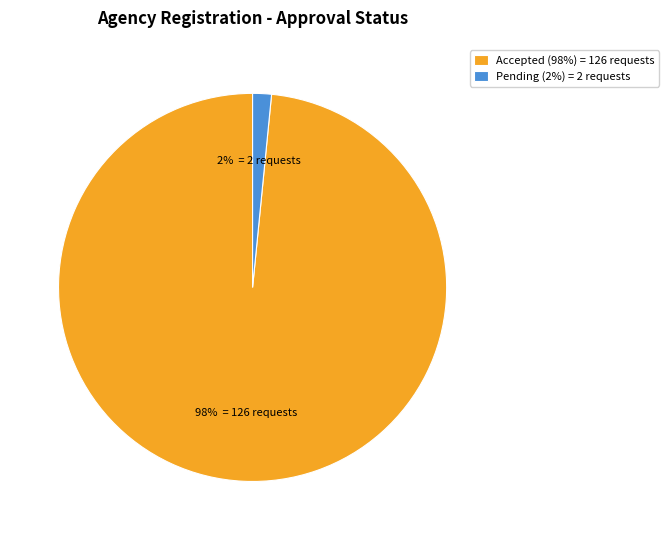

What is the majority slice?

Accepted (98%) = 126 requests